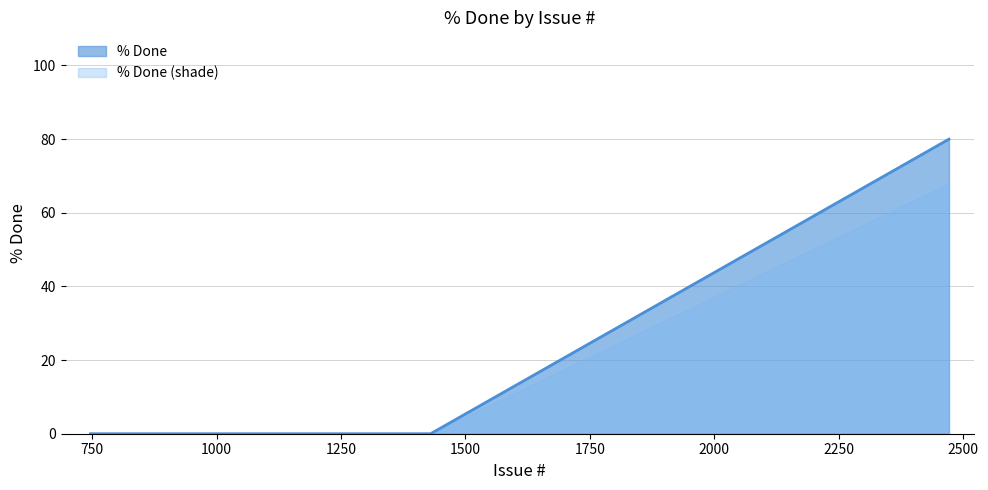

What is the label of the 4th point from the left?

2472